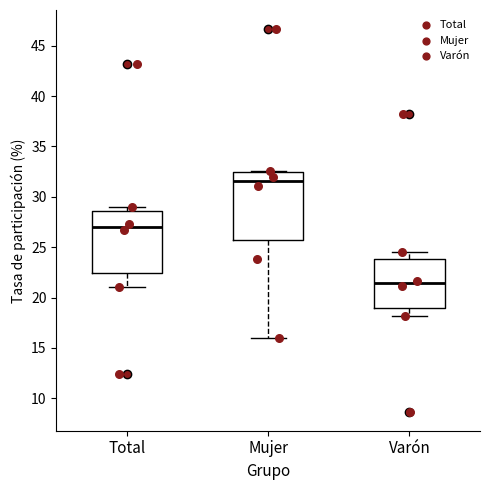

Reading left to right, read every box against the y-axis: the position of its median line, the range the box covers, and the ends of its whiskers. The values are not printed on the chart, so give them approximately, as read against the axis.

Total: median 27.0, box 22.5 to 28.5, whiskers 21.0 to 29.0
Mujer: median 31.5, box 25.5 to 32.5, whiskers 16.0 to 32.5
Varón: median 21.5, box 19.0 to 24.0, whiskers 18.0 to 24.5